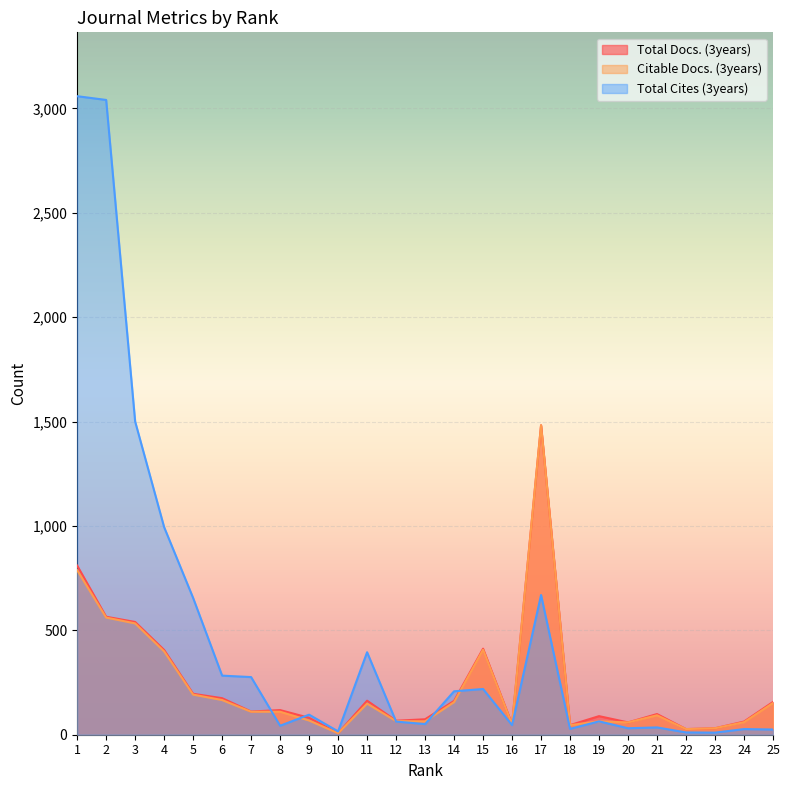

Is the value of Total Cites (3years) at 13 greater than the value of Citable Docs. (3years) at 10?

Yes